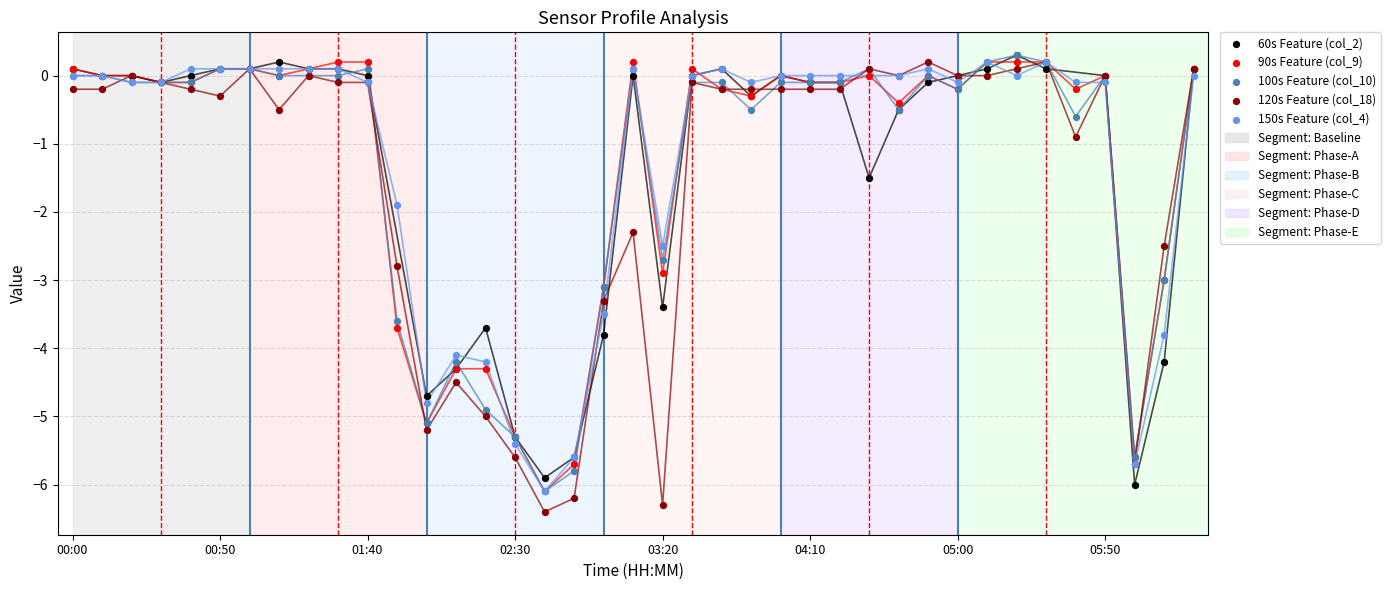

Which series has the largest Y range (max minus min)?

120s Feature (col_18)